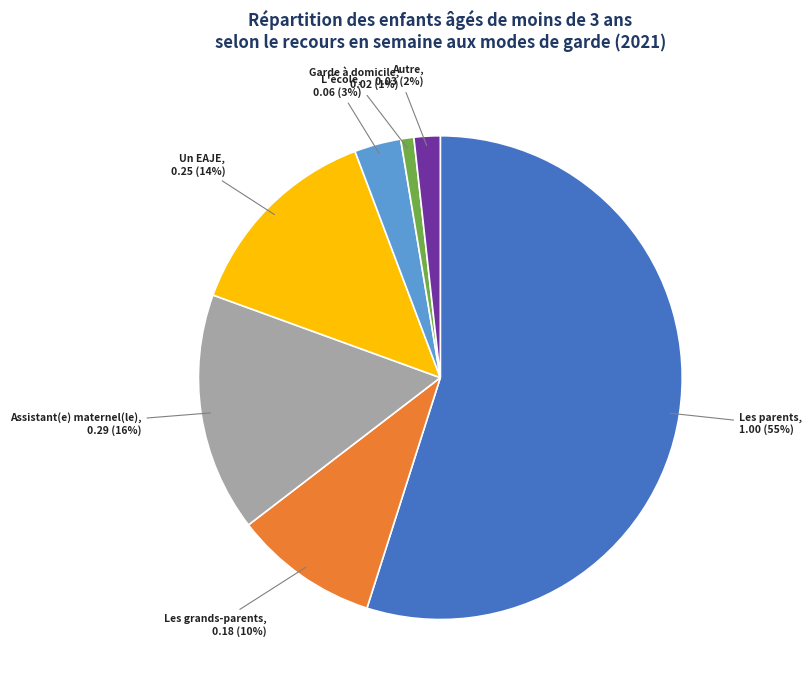

Does Assistant(e) maternel(le) account for over 50% of the chart?

No